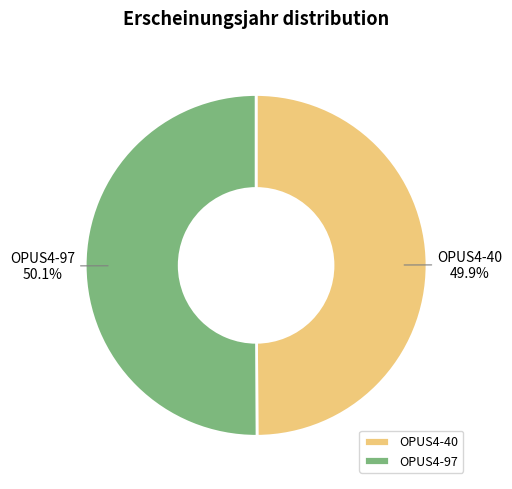

Approximately how many times larger is the value at OPUS4-40 compared to OPUS4-97?

1.0